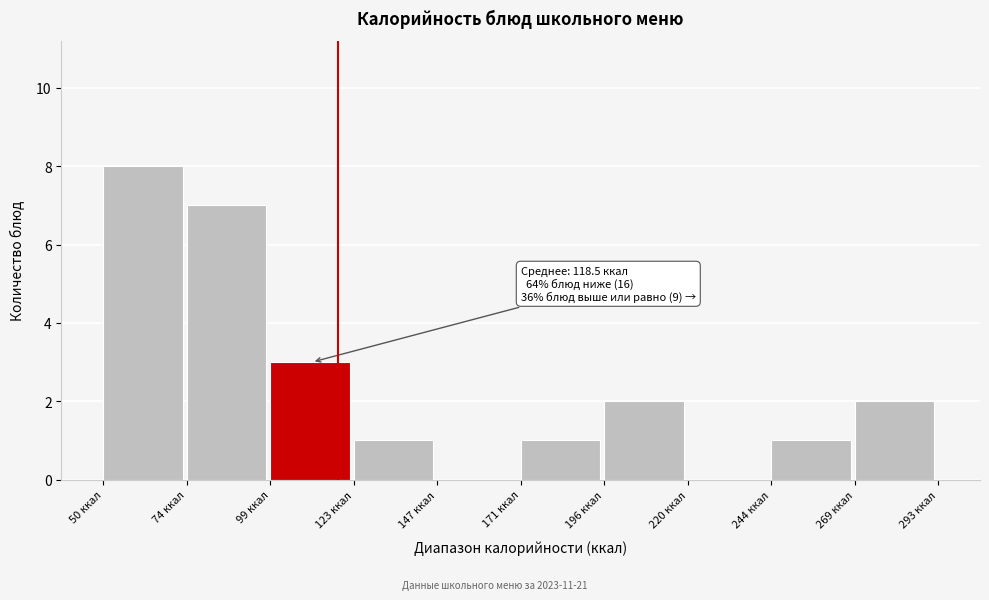

Which range on the x-axis has the tallest bar?

50 to 75